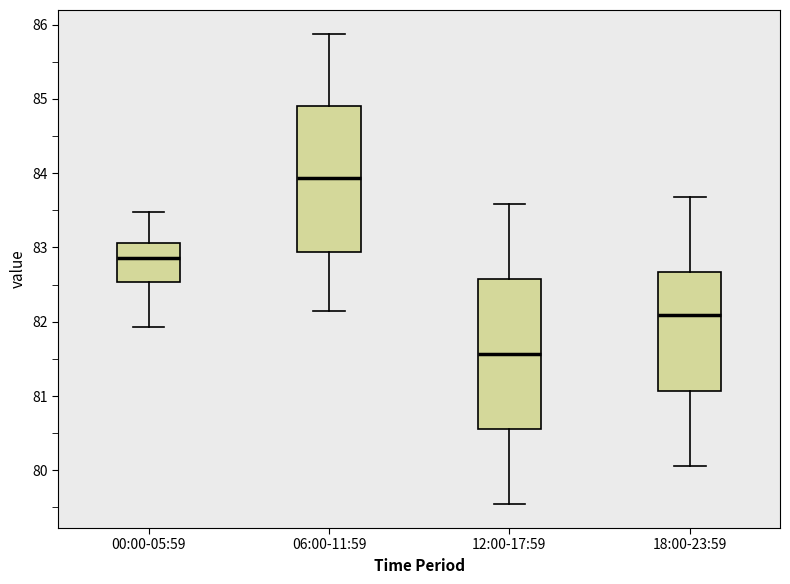

Which box has the lowest median line?

12:00-17:59